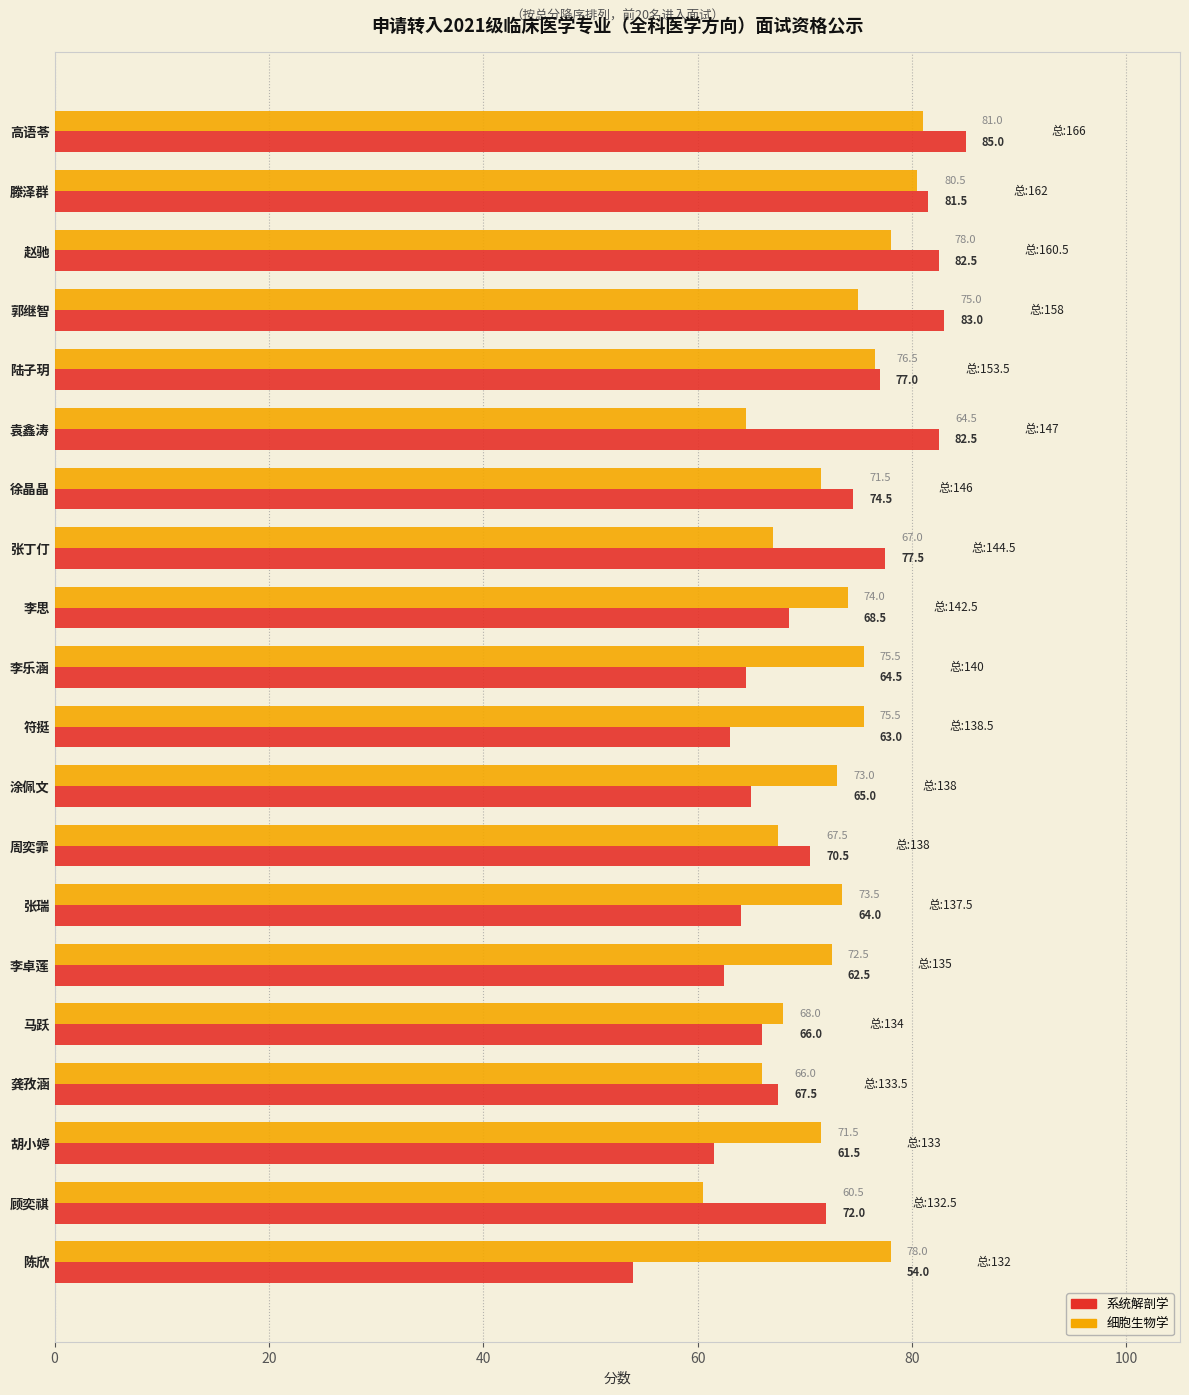

What is the smallest value displayed?

54.0